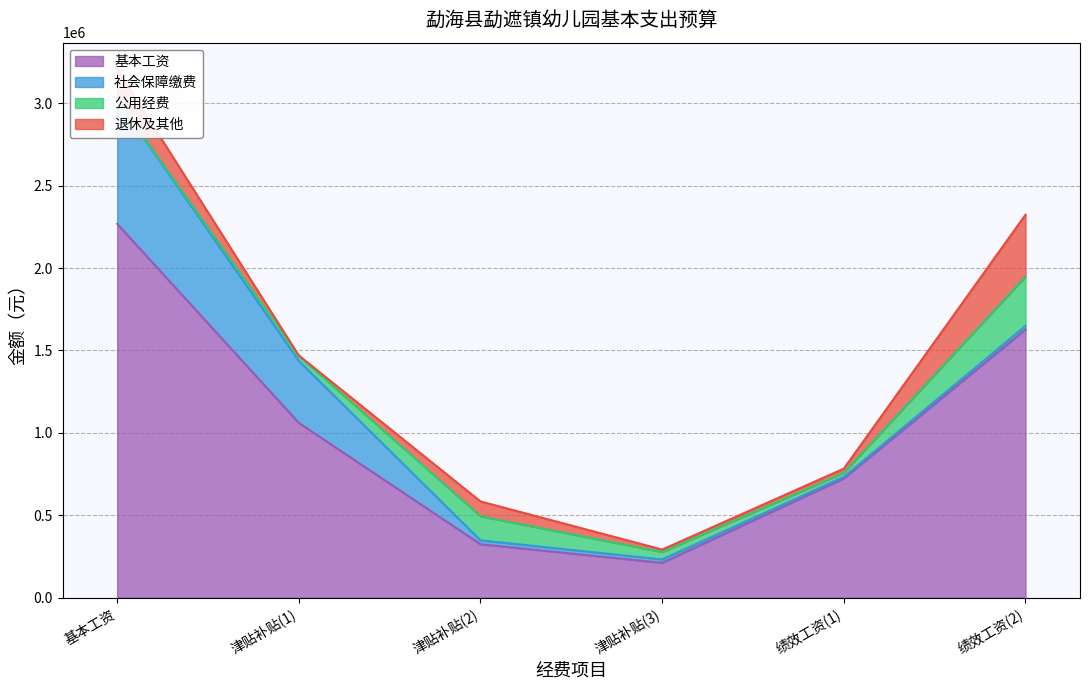

What is the average value of the 公用经费 series?

91200.0